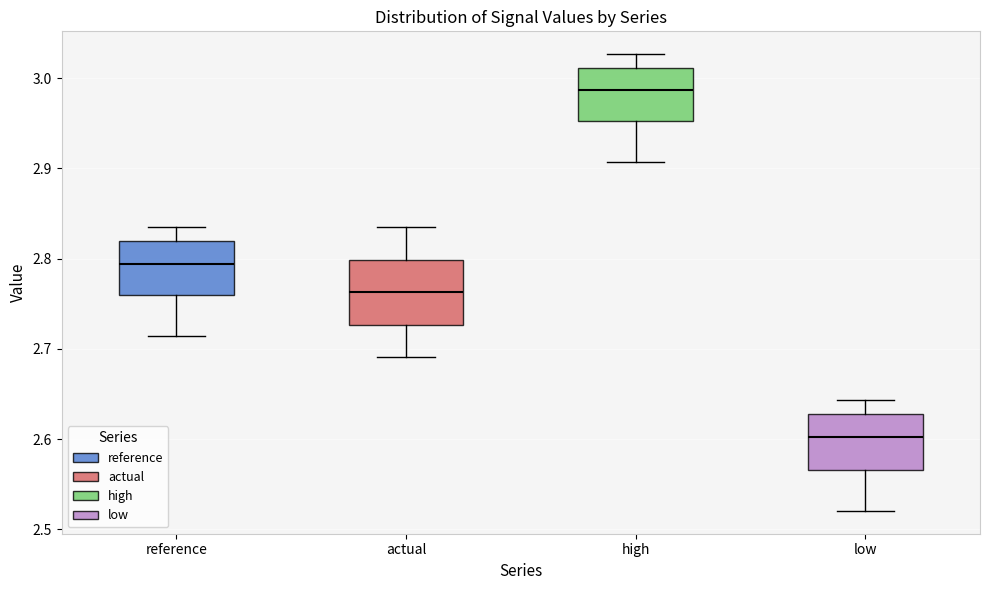

Where is the lower edge of the box for low on the y-axis? The values are not printed on the chart, so give them approximately, as read against the axis.

2.57